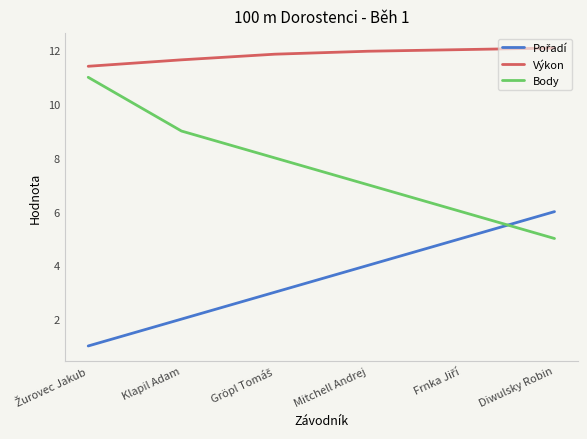

Is this an area chart (filled region under the line)?

No